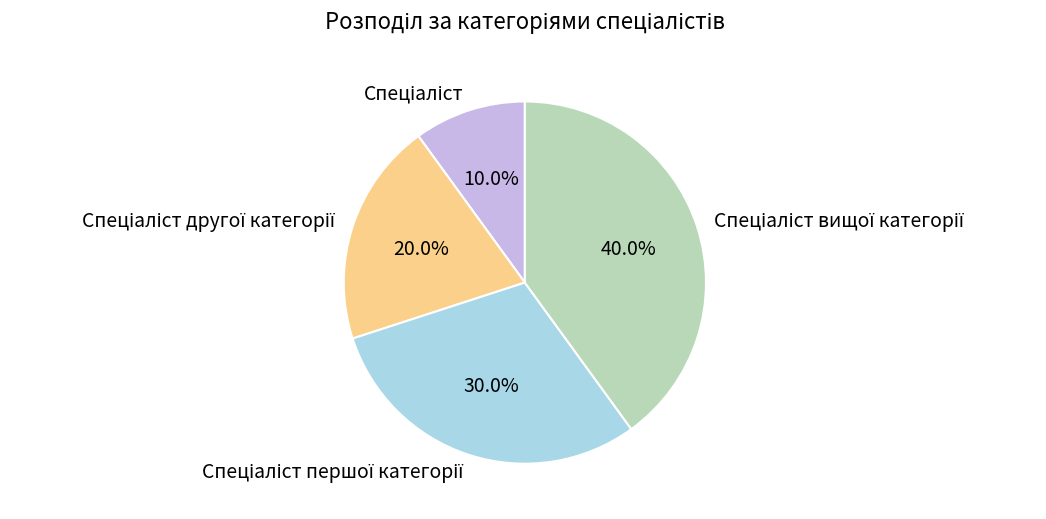

Does any single category account for the majority?

No